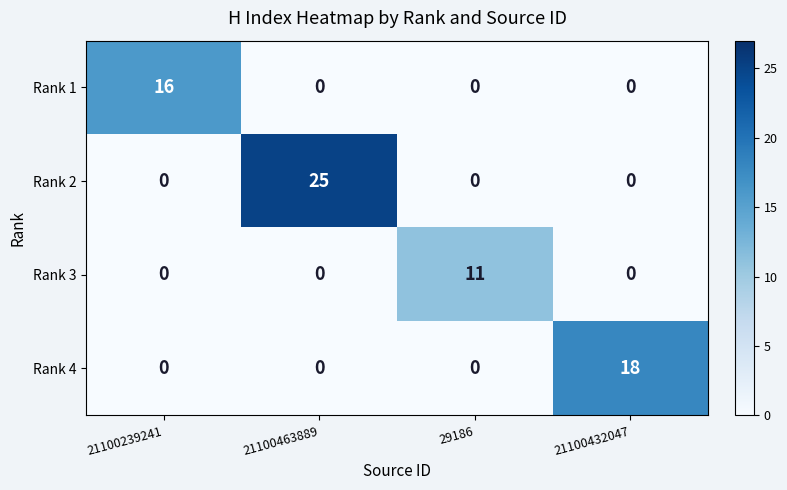

What is the greatest value displayed?

25